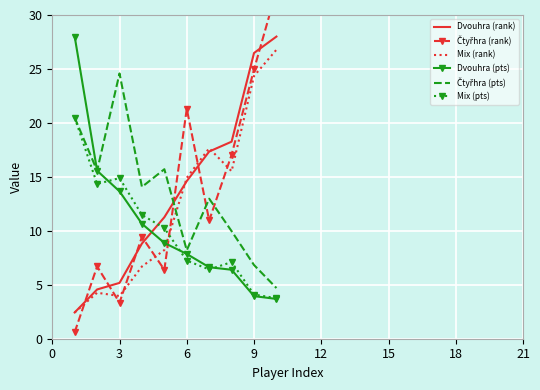

After their last crossing, which series has the higher values: Dvouhra (pts) or Dvouhra (rank)?

Dvouhra (rank)